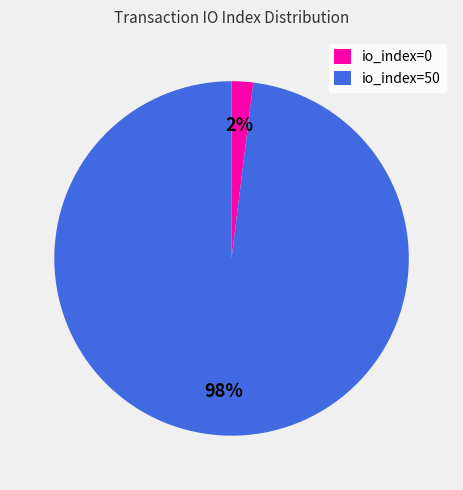

The io_index=50 slice represents 87% of the pie. True or false?

False